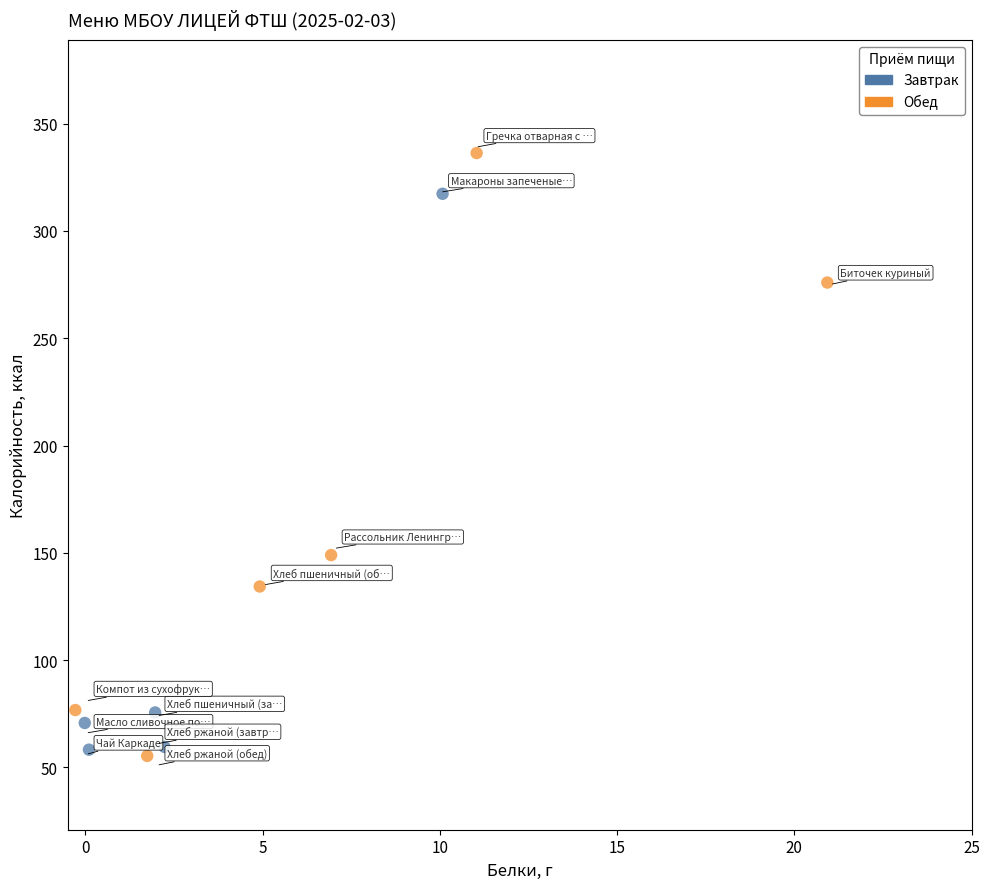

Which series reaches the maximum Y coordinate?

Обед